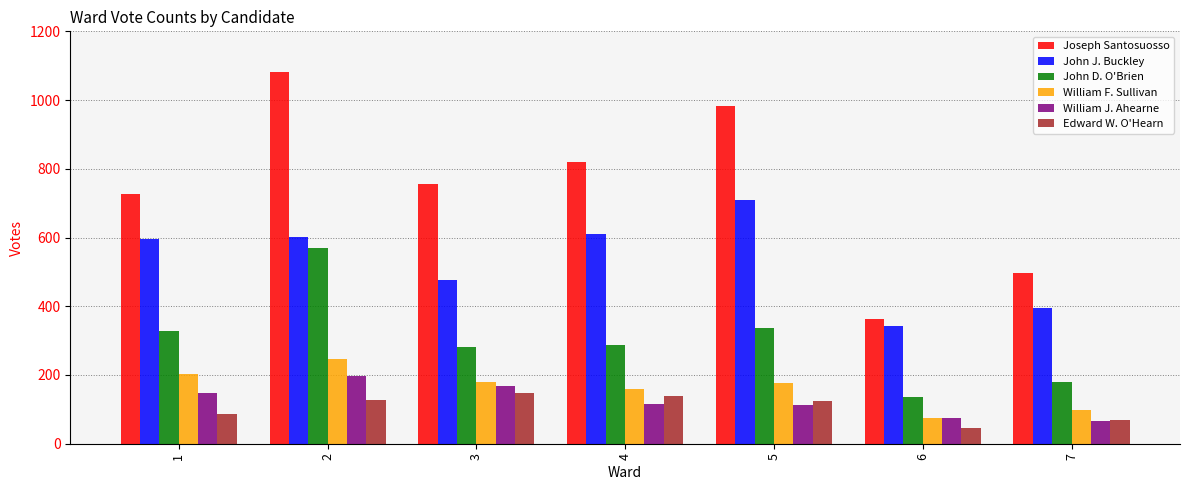

Between 1 and 5, which series saw the biggest shift?

Joseph Santosuosso